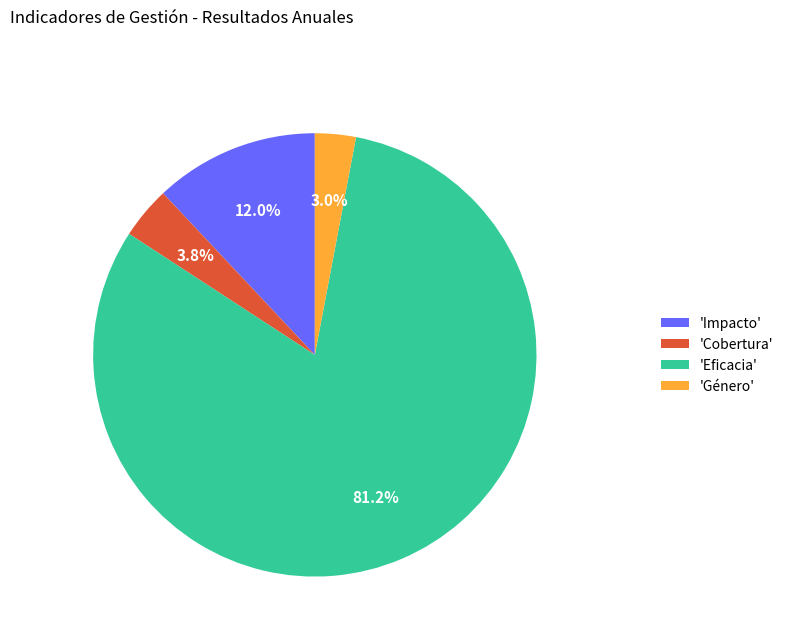

Which slice is the smallest?

'Género'